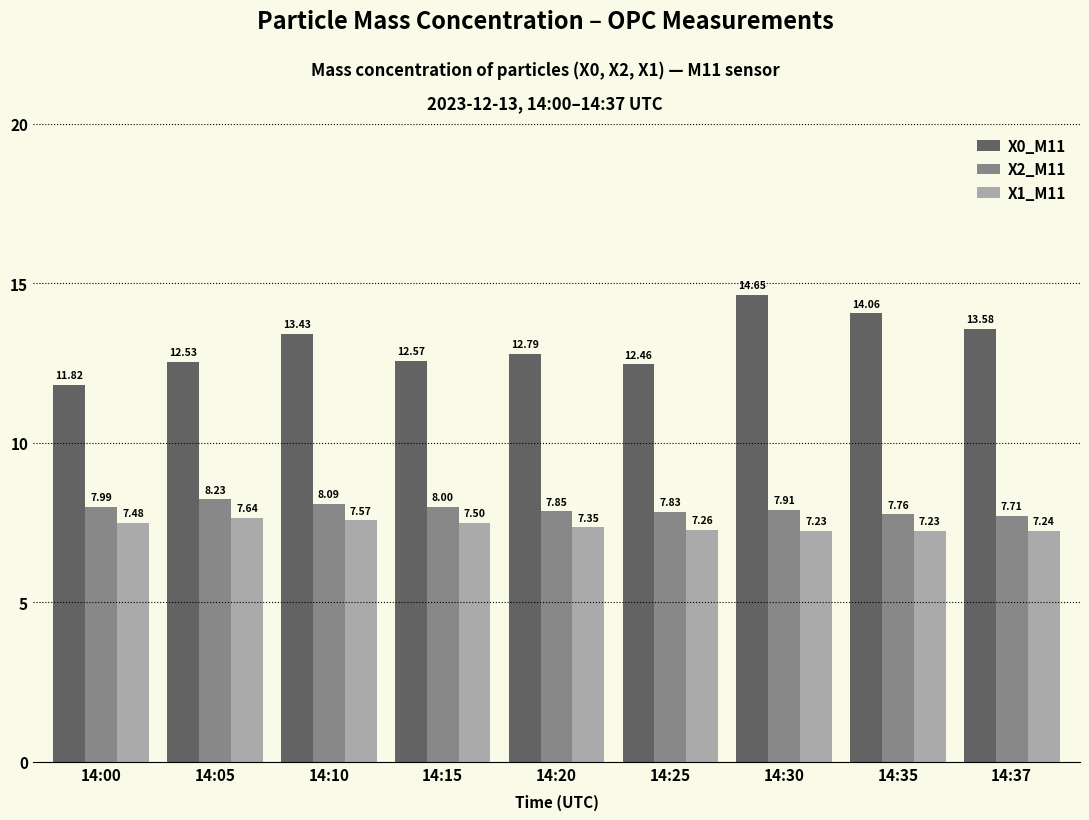

What is the sum of all X1_M11 values?

66.5